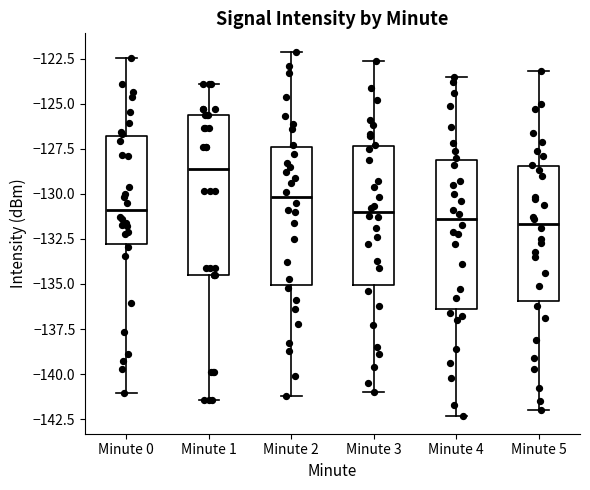

Reading left to right, transcribe this box plot: for each box, give where its median line is, the range the box spans, and where its two whiskers end, as read against the y-axis. The values are not printed on the chart, so give them approximately, as read against the axis.

Minute 0: median -131.0, box -133.0 to -127.0, whiskers -141.0 to -122.5
Minute 1: median -128.5, box -134.5 to -125.5, whiskers -141.5 to -124.0
Minute 2: median -130.0, box -135.0 to -127.5, whiskers -141.0 to -122.0
Minute 3: median -131.0, box -135.0 to -127.5, whiskers -141.0 to -122.5
Minute 4: median -131.5, box -136.5 to -128.0, whiskers -142.5 to -123.5
Minute 5: median -131.5, box -136.0 to -128.5, whiskers -142.0 to -123.0